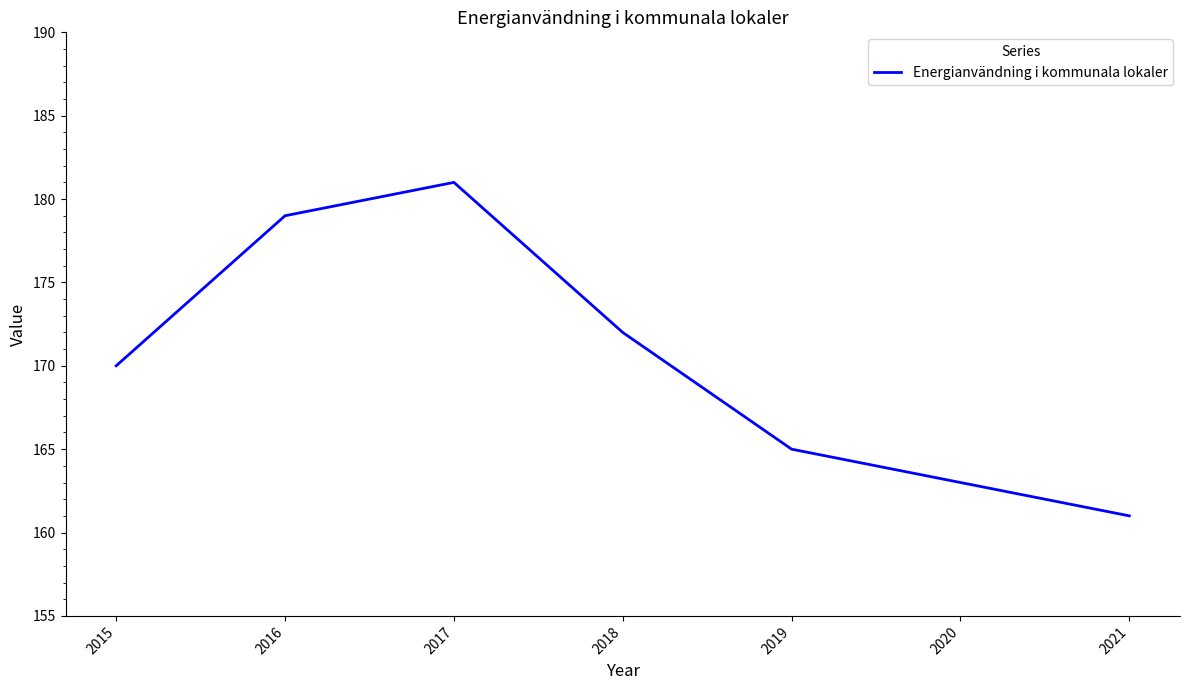

Where is the first local maximum?

2017